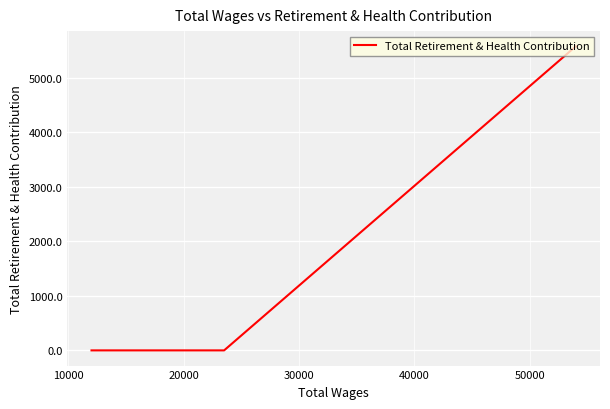

Between 10000 and 20000, which is larger?

10000